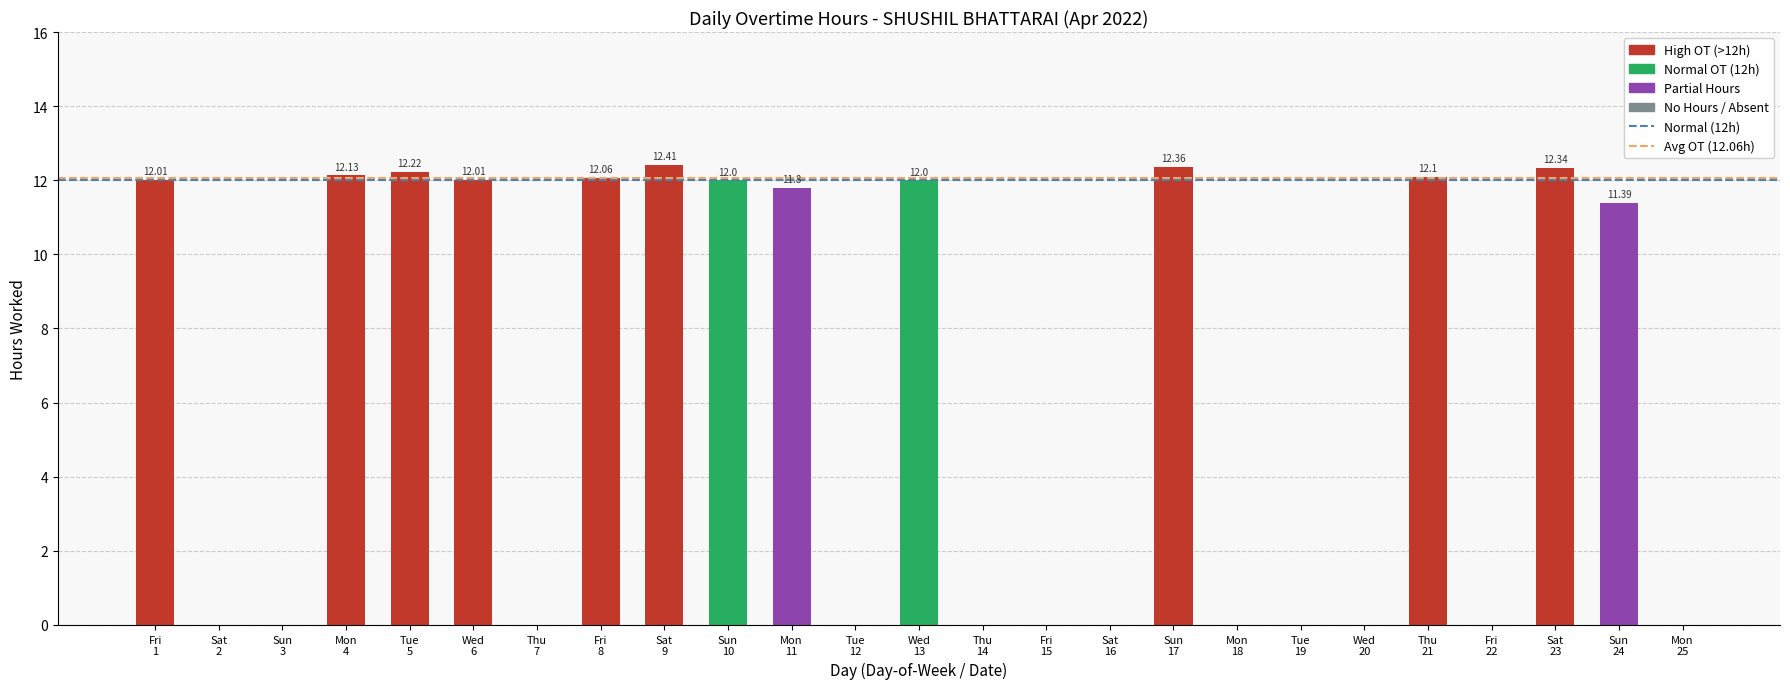

What is the average value?

6.3